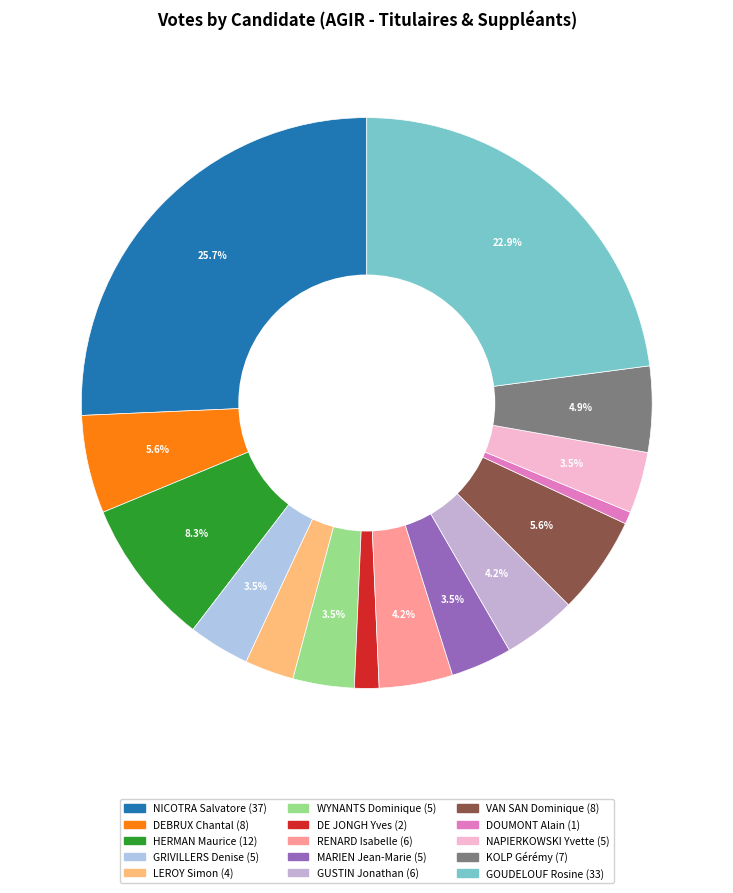

To the nearest percent, what is the combined percentage of LEROY Simon and NICOTRA Salvatore?

28%